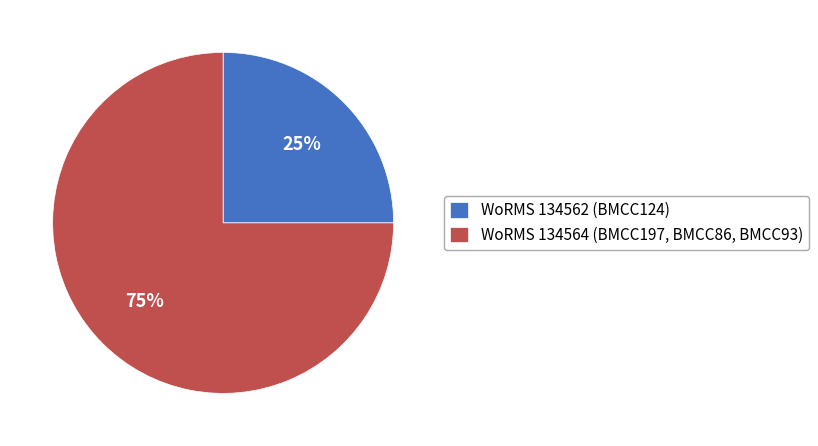

What percentage is the WoRMS 134562 (BMCC124) slice, to the nearest percent?

25%